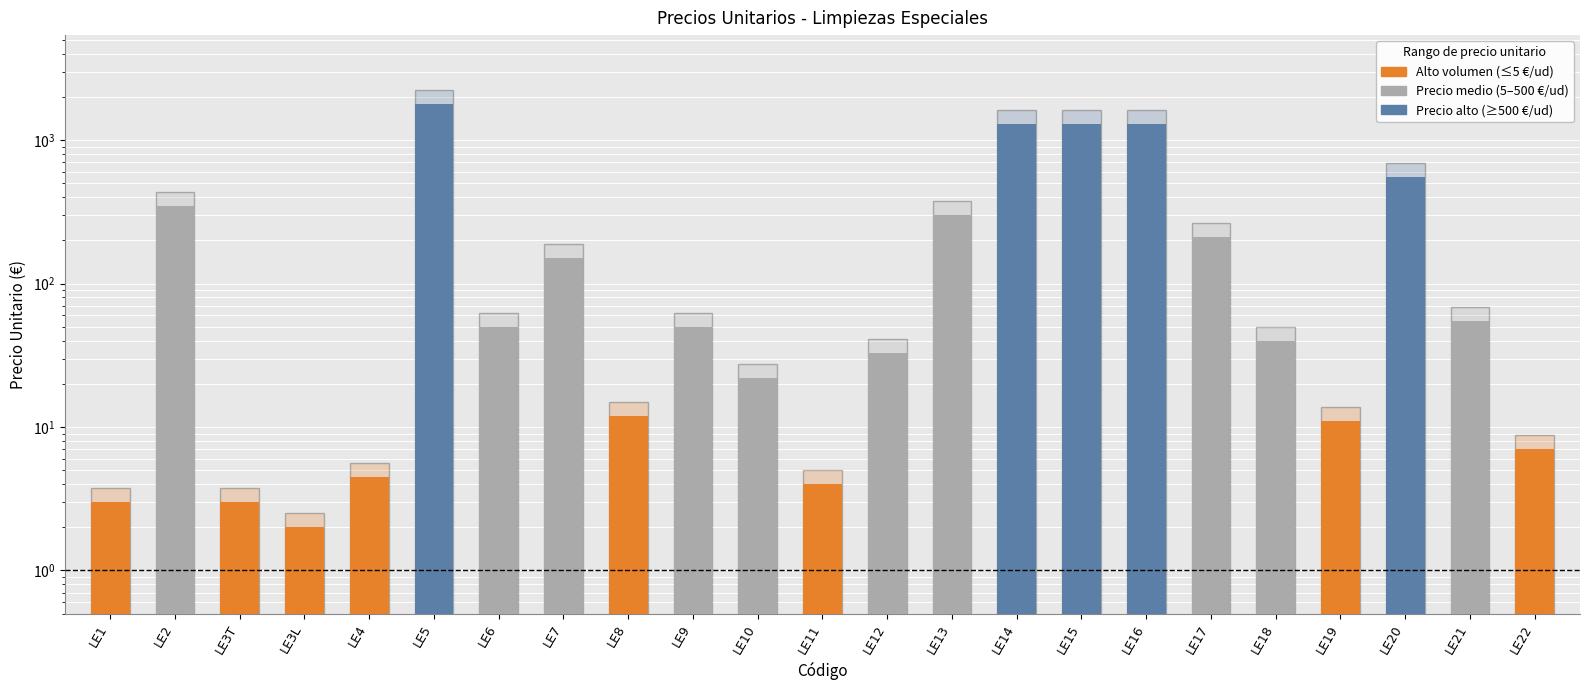

What position from the right is LE17?

6